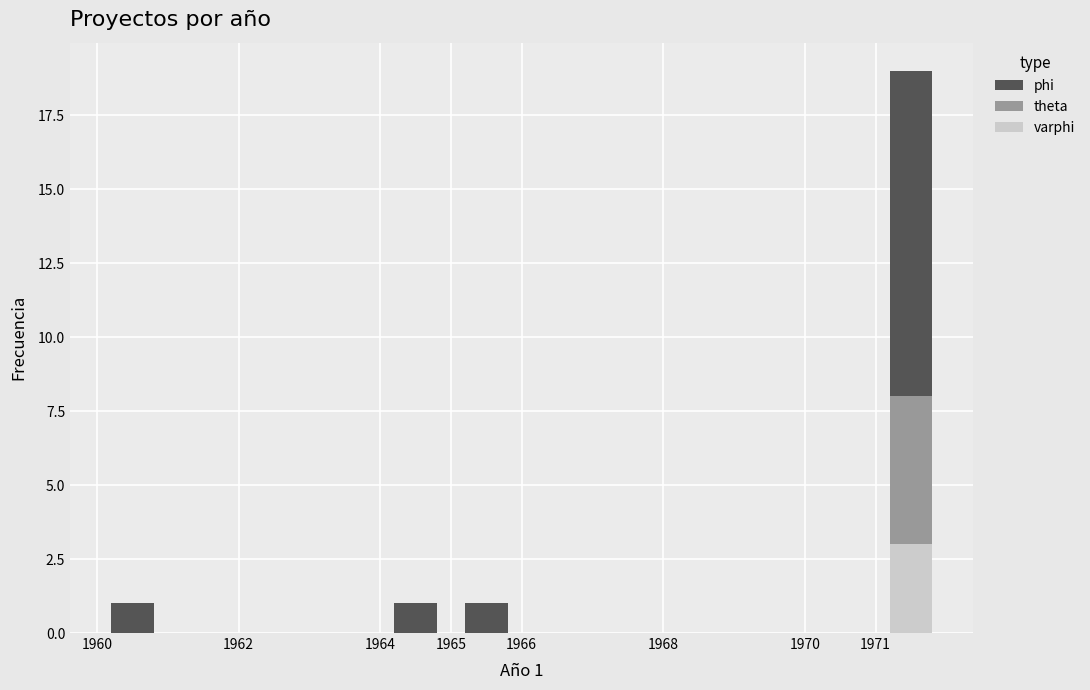

Which range on the x-axis has the tallest stacked bar (by total height)?

1971 to 1972